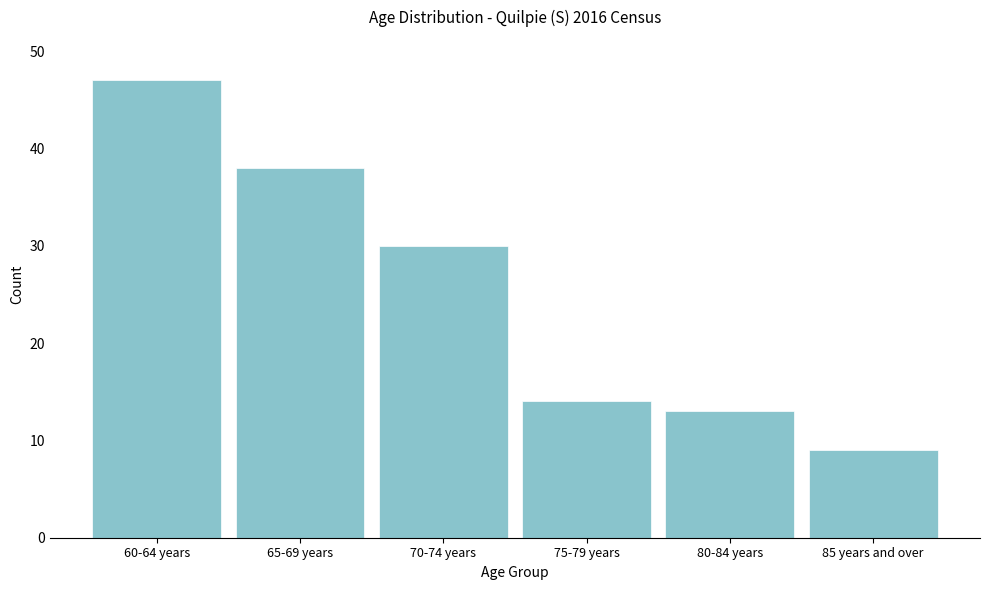

Reading right to left, what are all the values shown in this chart?

85 years and over=9	80-84 years=13	75-79 years=14	70-74 years=30	65-69 years=38	60-64 years=47